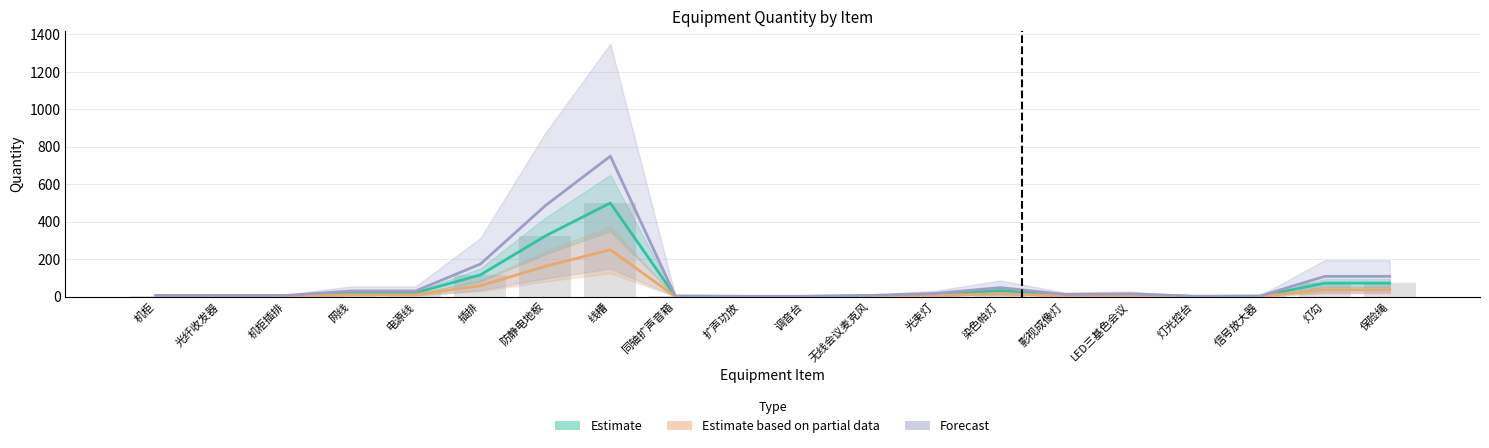

At 扩声功放, list the series in order from smallest to largest.

Estimate, Estimate based on partial data, Forecast